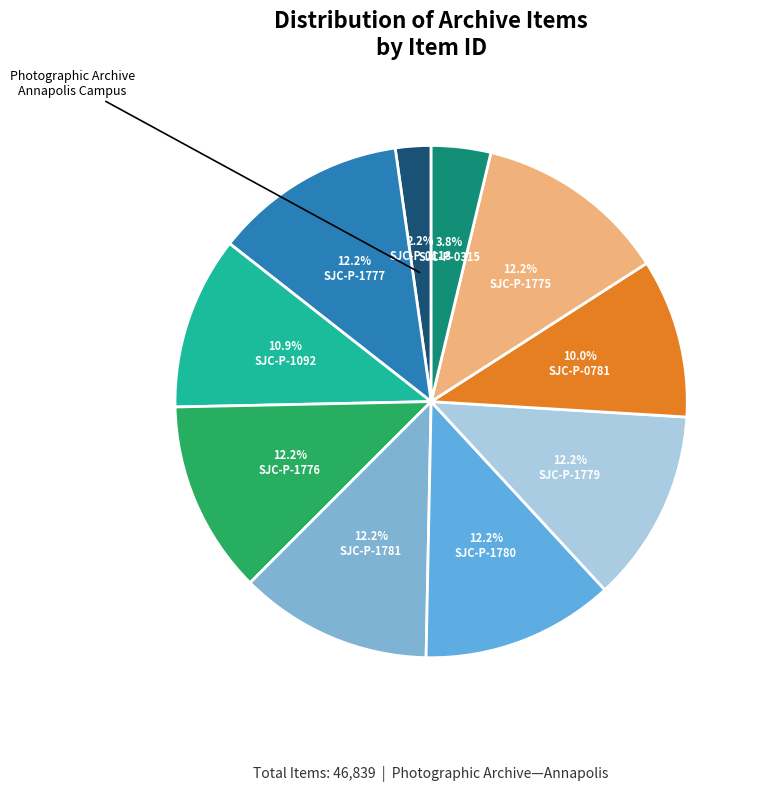

To the nearest percent, what is the average slice percentage?

10%